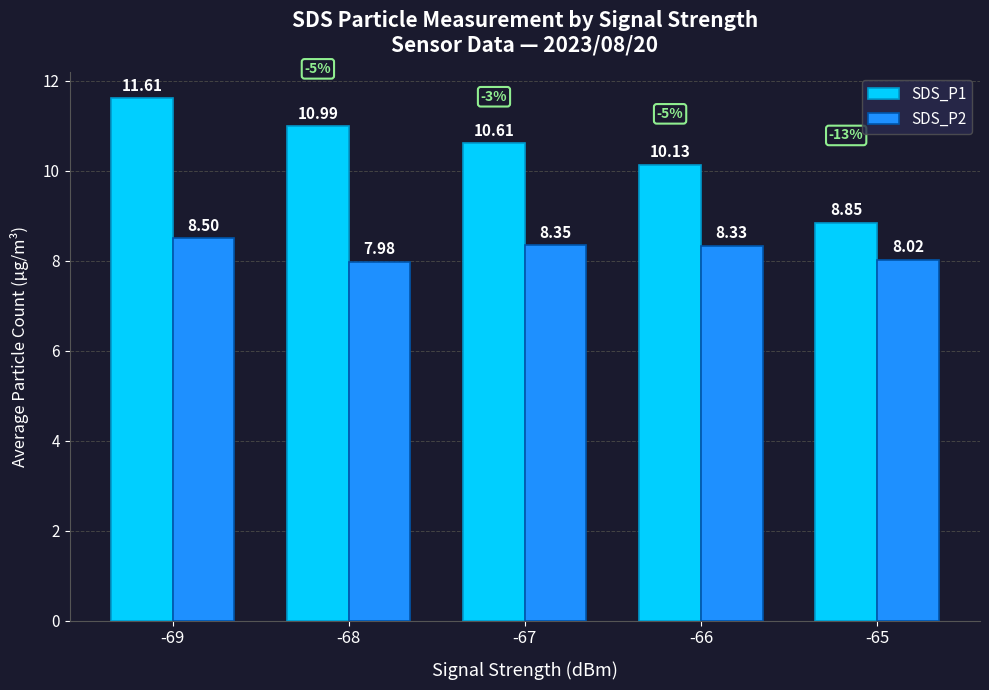

What is the difference between the maximum and minimum values in the SDS_P2 series?

0.5